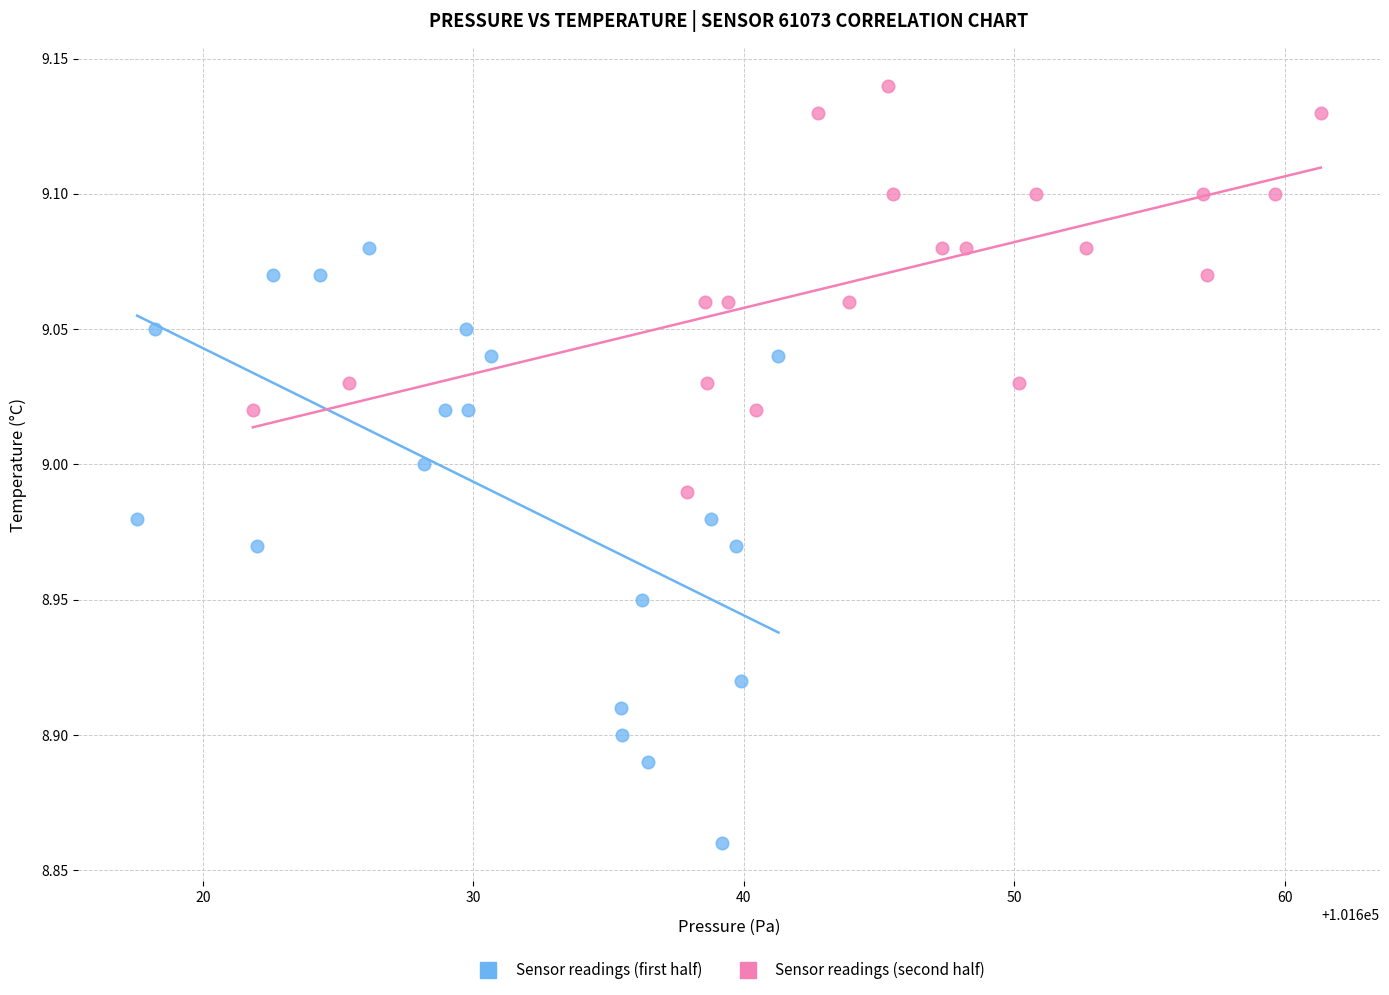

Which series reaches the minimum Y coordinate?

Sensor readings (first half)